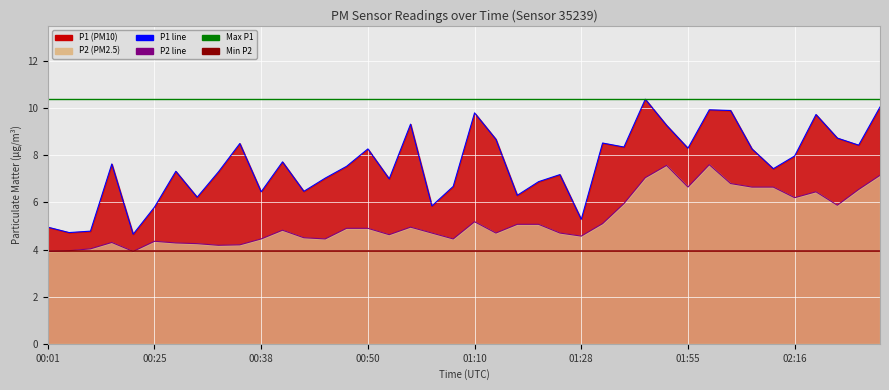

True or false: P1 has more than 1 interior local peaks.

True